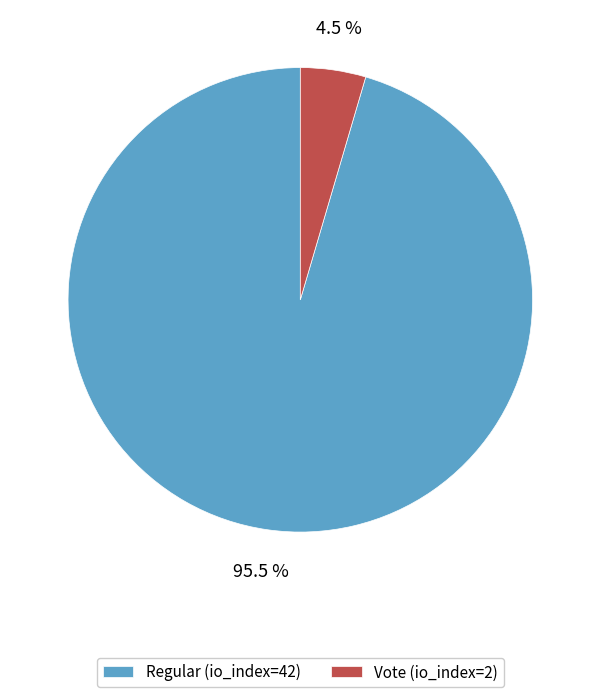

Which slice represents more than half of the pie?

Regular (io_index=42)